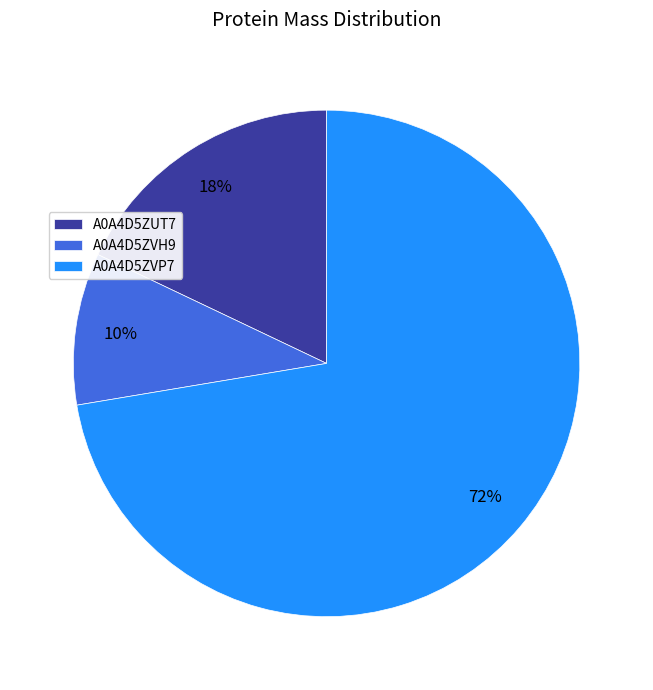

Rank the categories by value from highest to lowest.

A0A4D5ZVP7, A0A4D5ZUT7, A0A4D5ZVH9